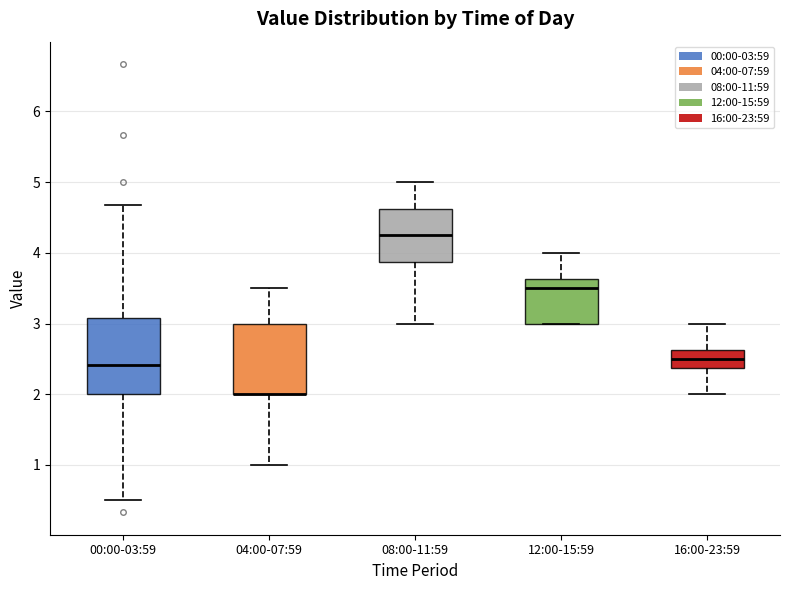

Where is the upper edge of the box for 16:00-23:59 on the y-axis? The values are not printed on the chart, so give them approximately, as read against the axis.

2.6